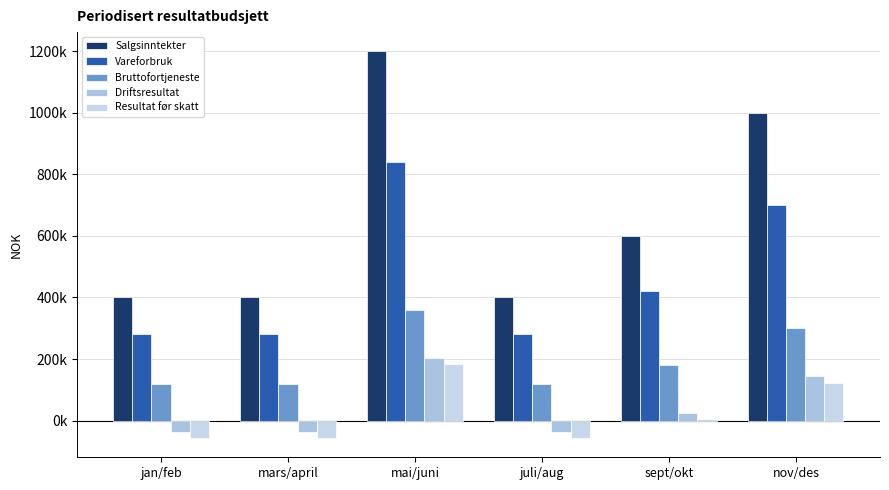

Rank the categories by Resultat før skatt value from highest to lowest.

mai/juni, nov/des, sept/okt, jan/feb, mars/april, juli/aug